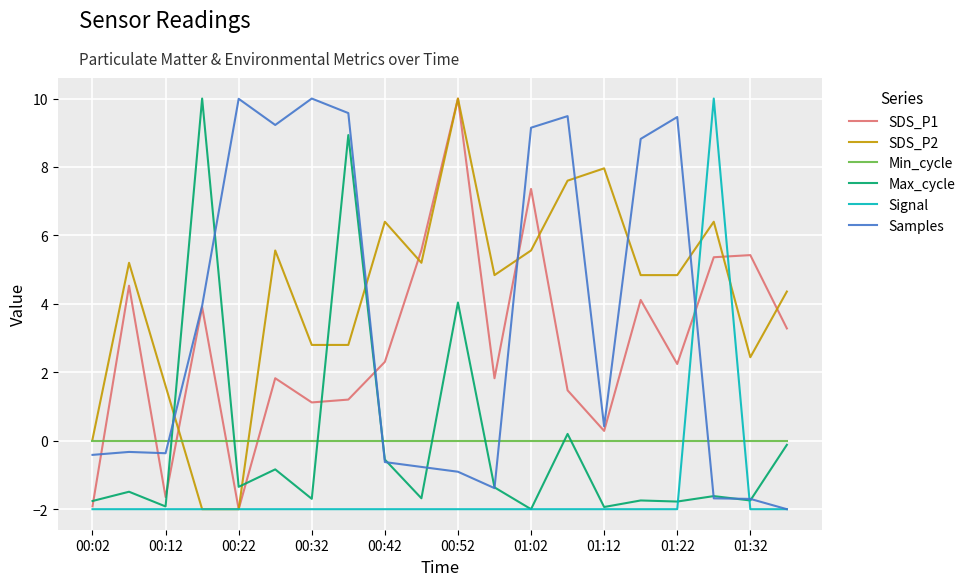

What is the difference between the maximum and minimum values in the SDS_P1 series?

12.0